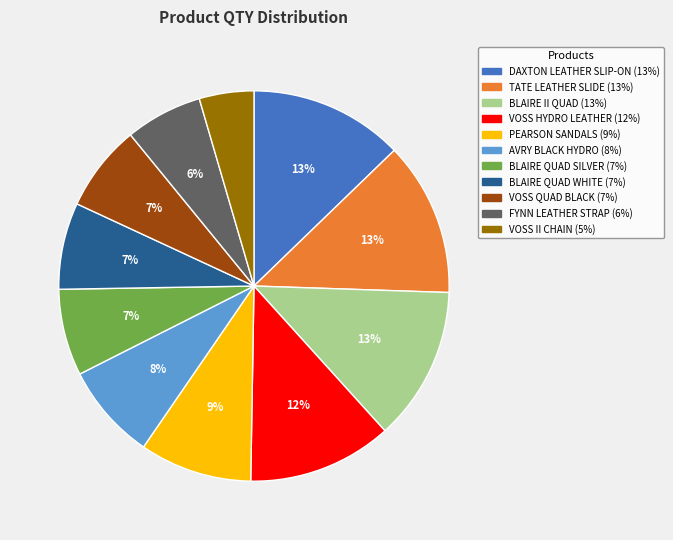

How many slices are in this pie chart?

11